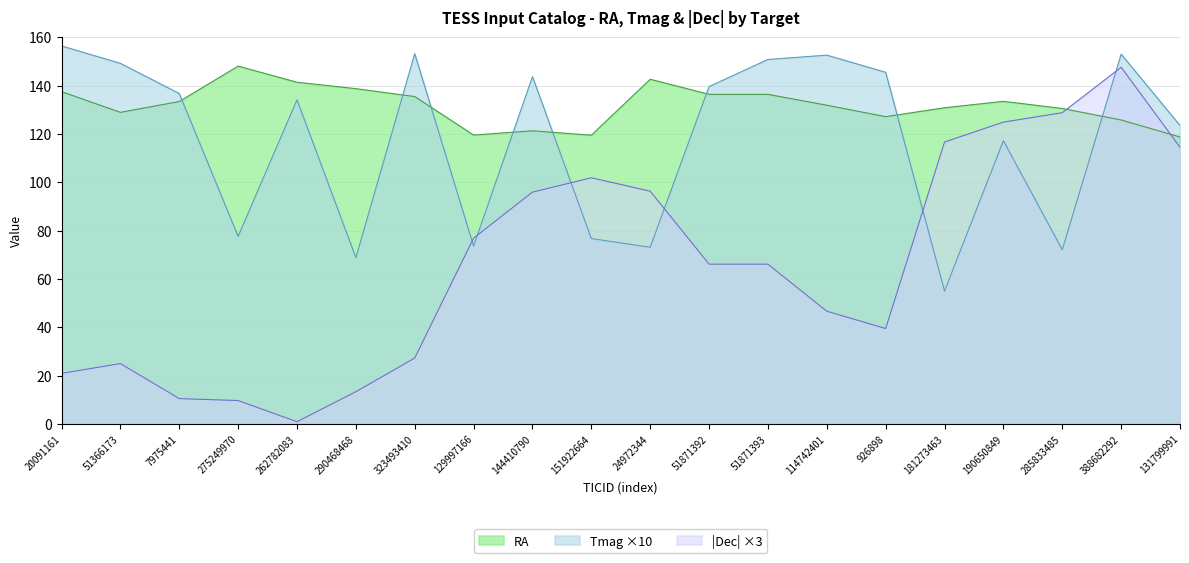

What is the sum of the Tmag values at 926898 and 285833485?

217.6